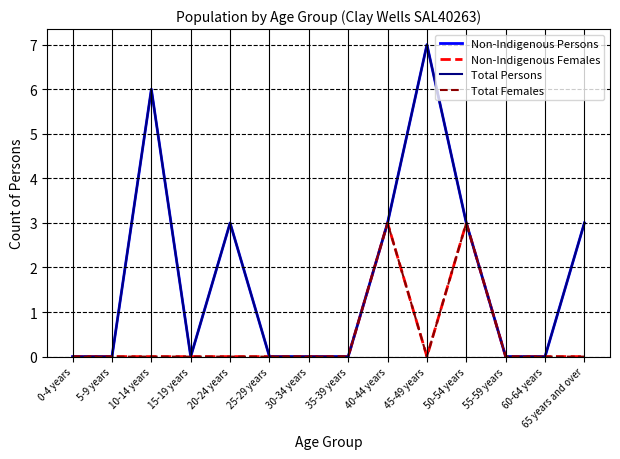

What is the difference between the maximum and minimum values in the Non-Indigenous Females series?

3